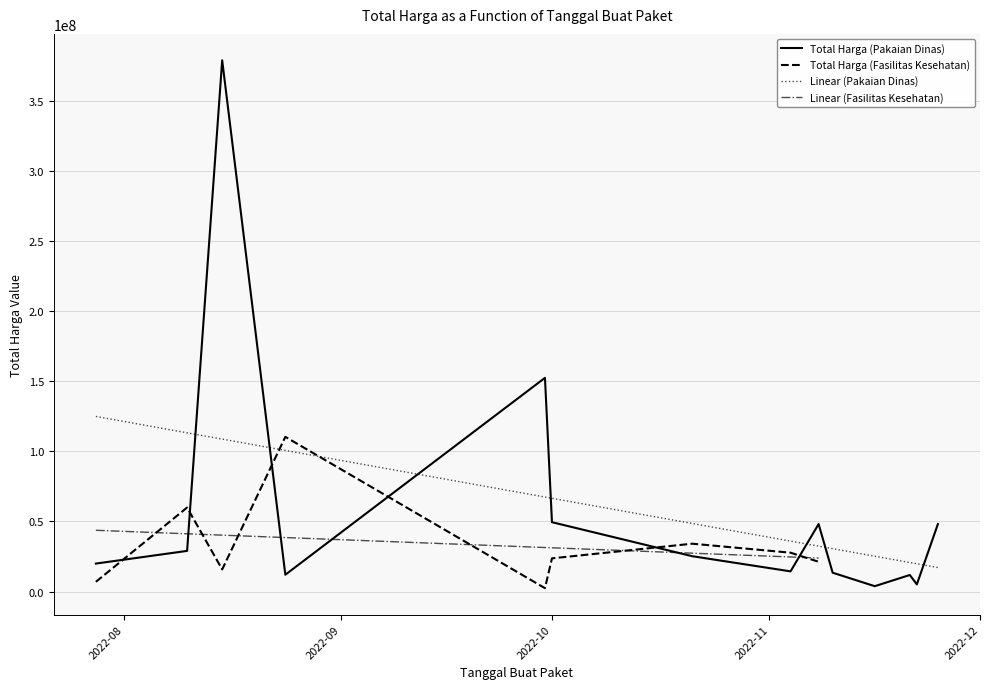

How many values are below 25200000?

7